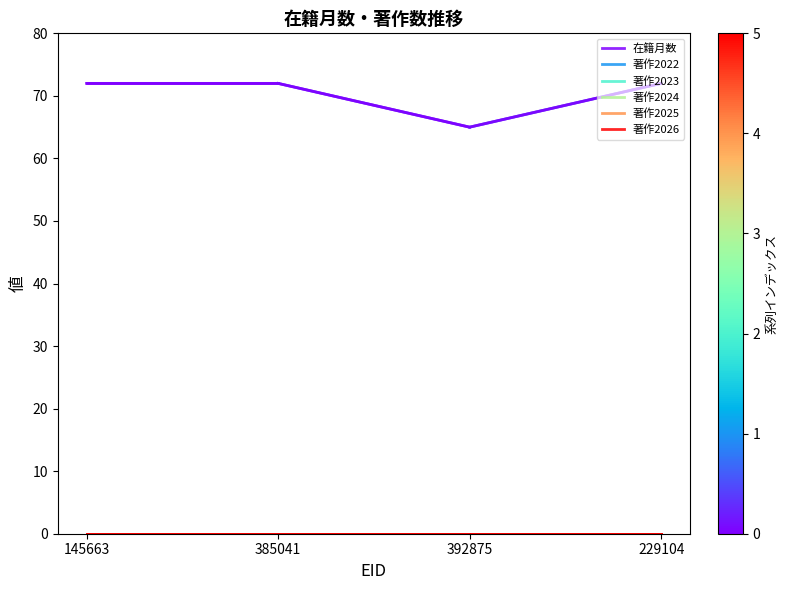

Is it true that 著作2024 equals 0 at 145663?

True